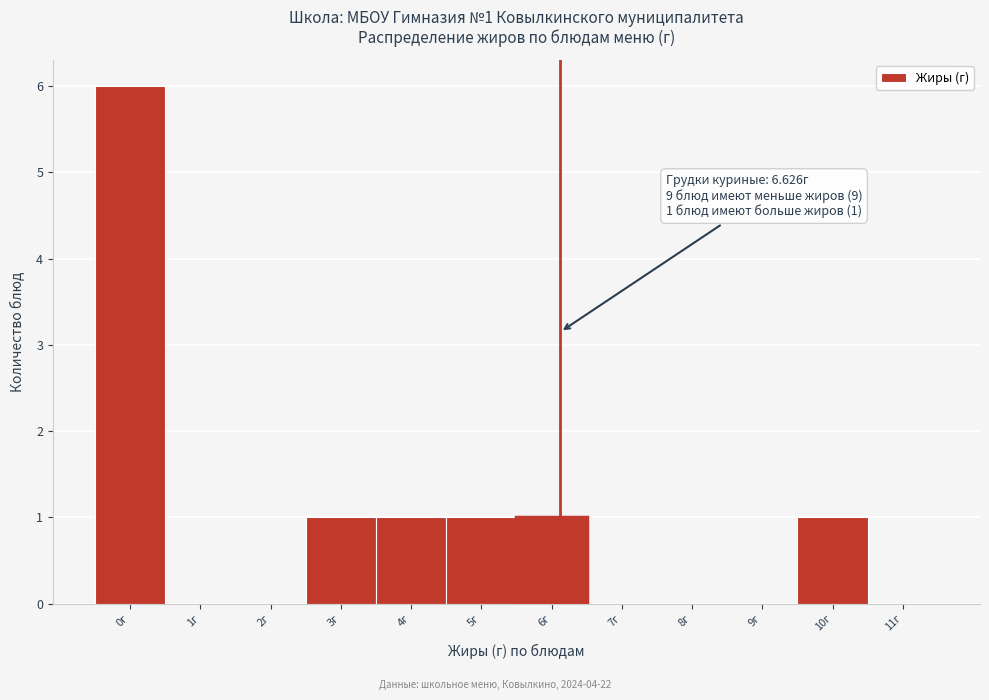

Reading left to right, list all the values displayed in this chart.

0г=6	1г=0	2г=0	3г=1	4г=1	5г=1	6г=1	7г=0	8г=0	9г=0	10г=1	11г=0